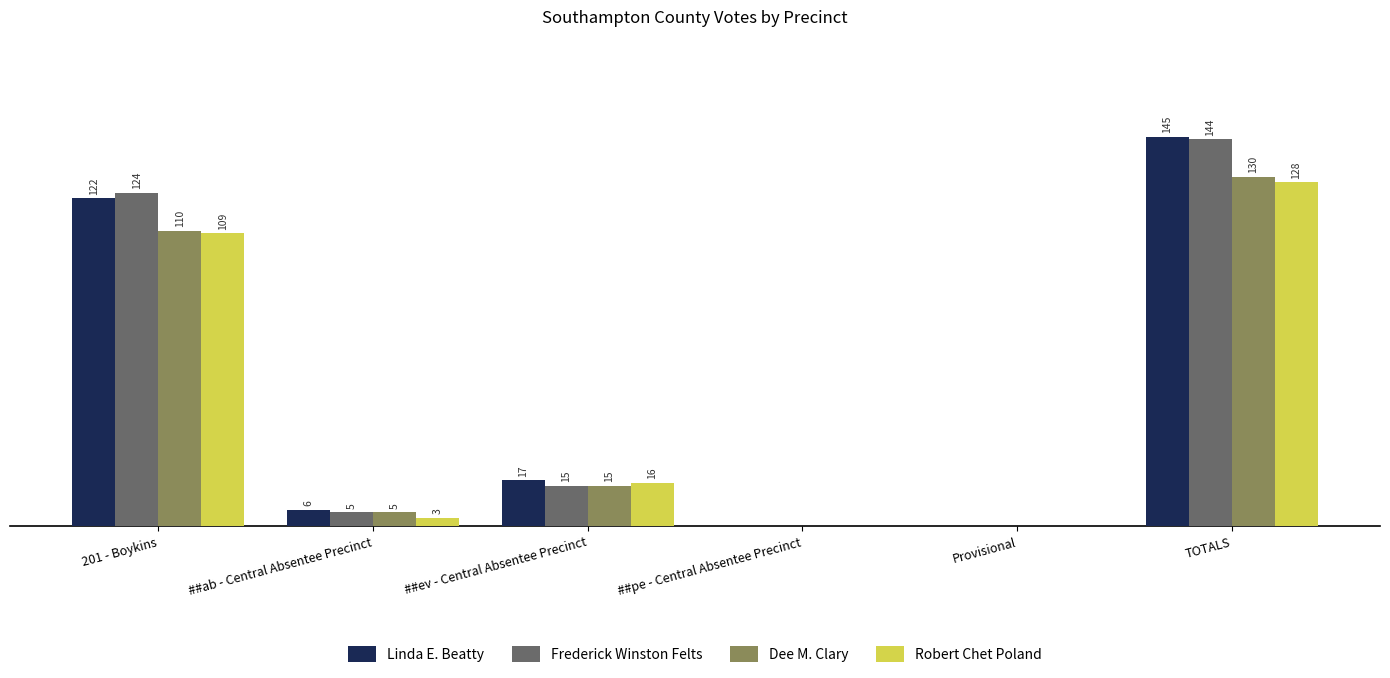

Which series has the widest spread of values?

Linda E. Beatty